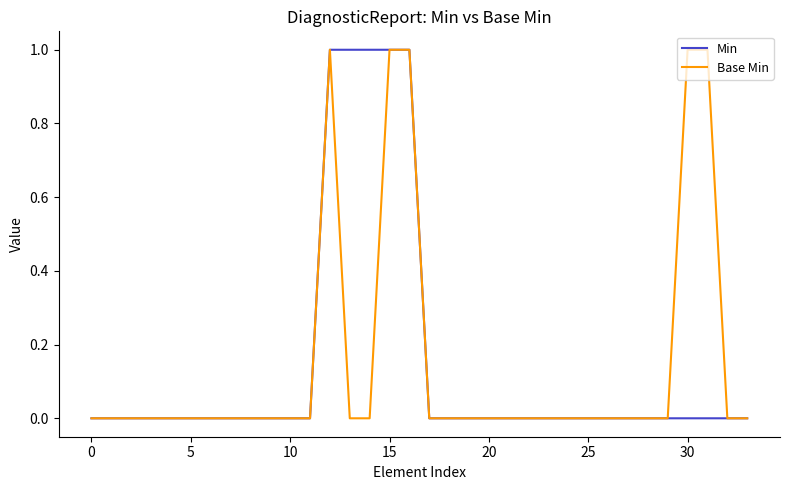

How many lines are shown in the chart?

2